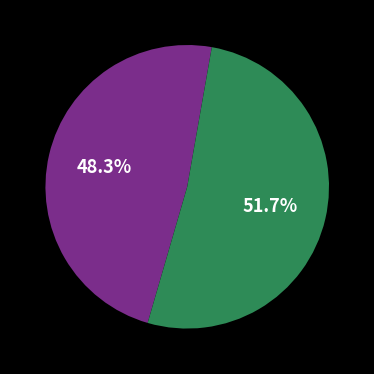

Is there any slice that represents more than half of the pie?

Yes